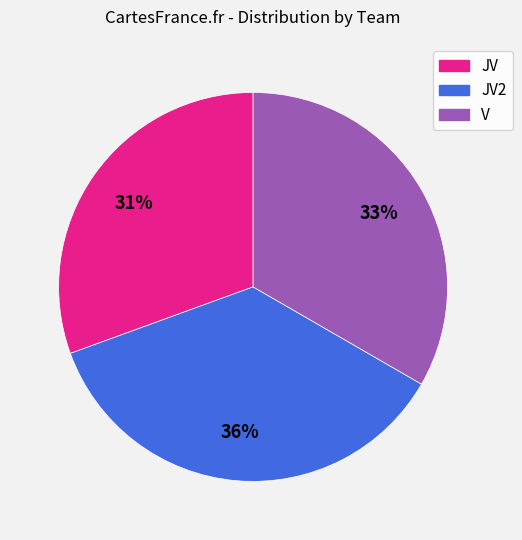

Is there any slice that represents more than half of the pie?

No